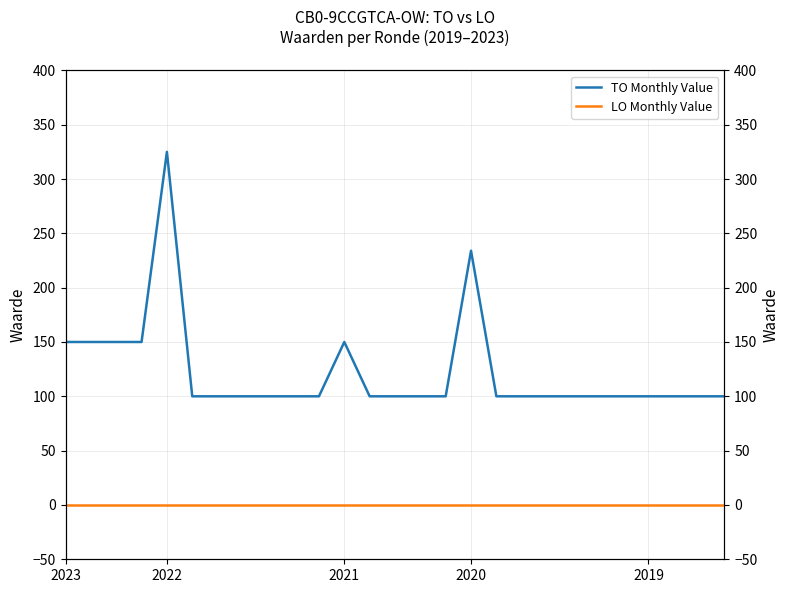

What is the highest value of the TO Monthly Value series?

325